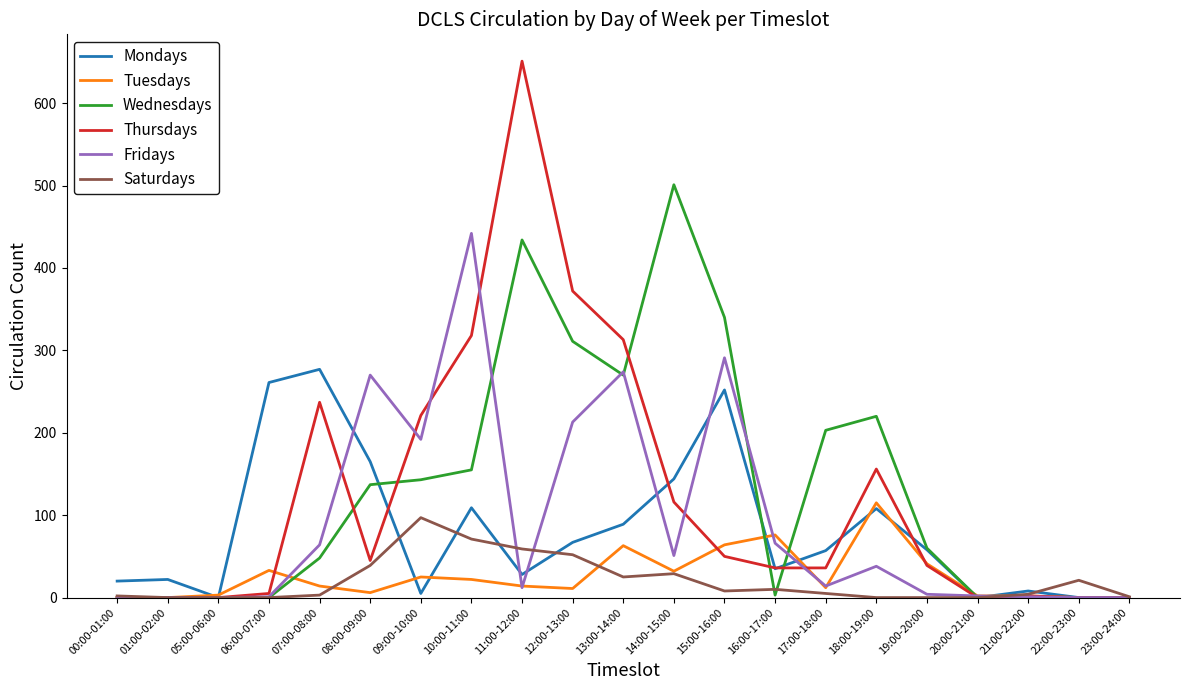

Which label corresponds to the largest value in the chart?

11:00-12:00